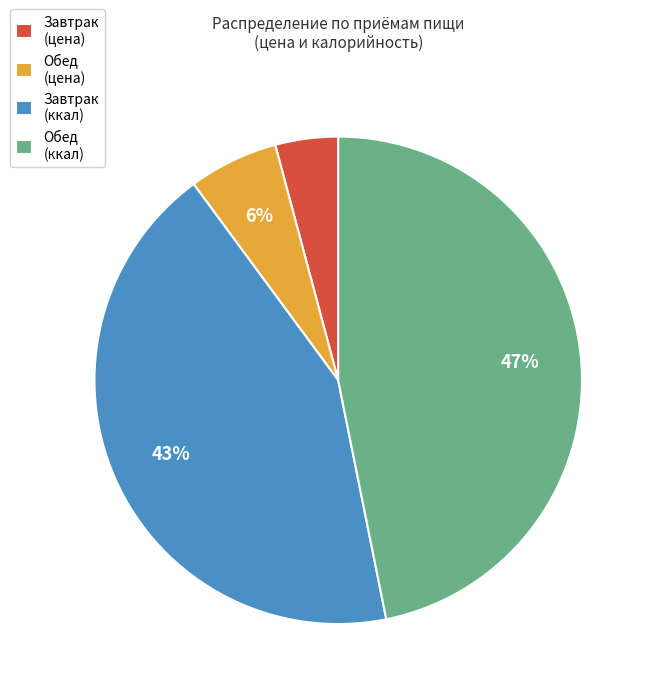

Rank the categories by value from lowest to highest.

Завтрак (цена), Обед (цена), Завтрак (ккал), Обед (ккал)